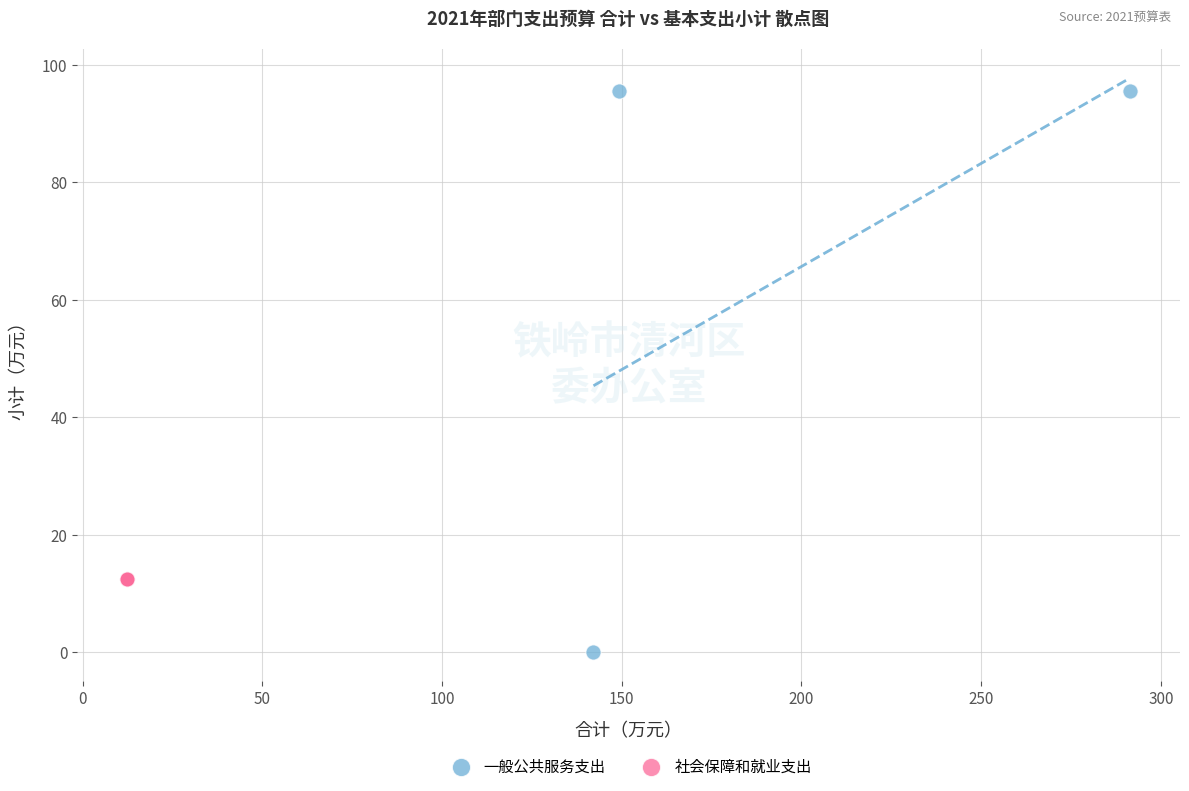

Which series contains the lowest Y value?

一般公共服务支出